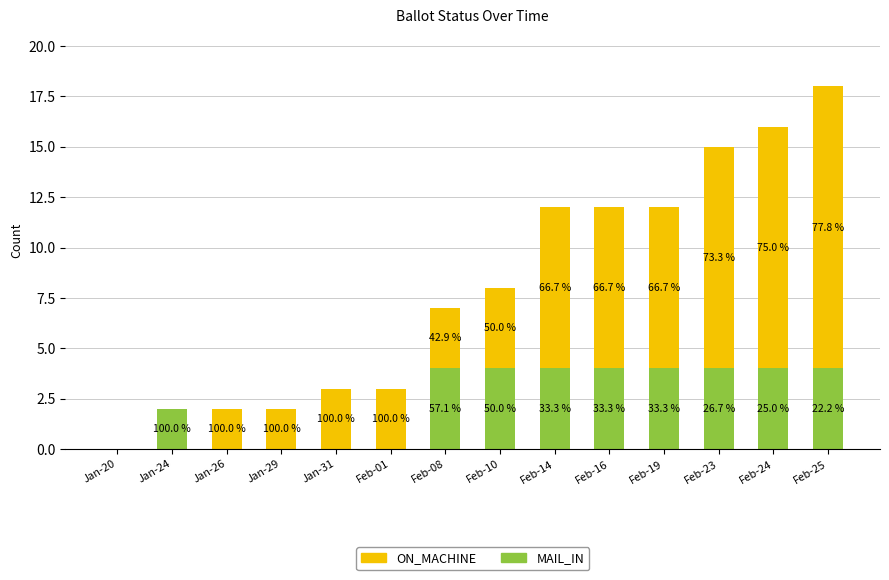

What position from the right is Feb-10?

7